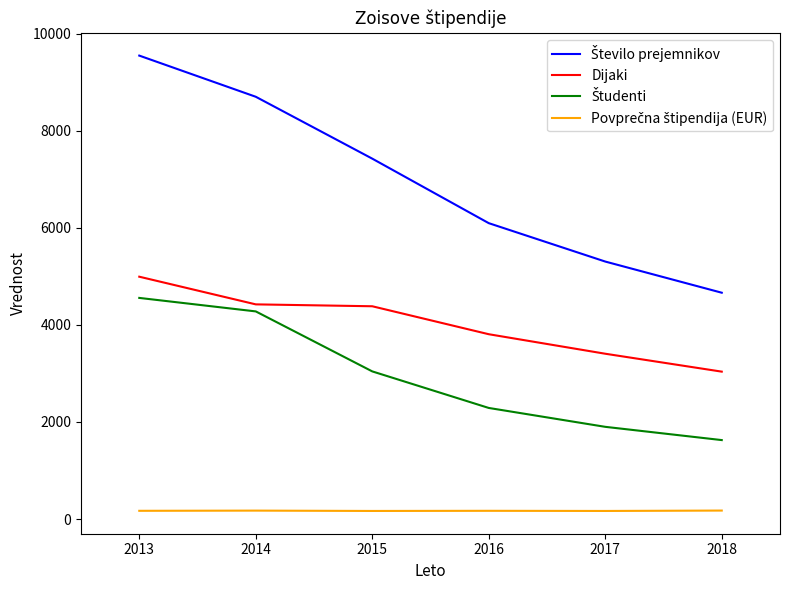

At which category is the sum across all series the highest?

2013